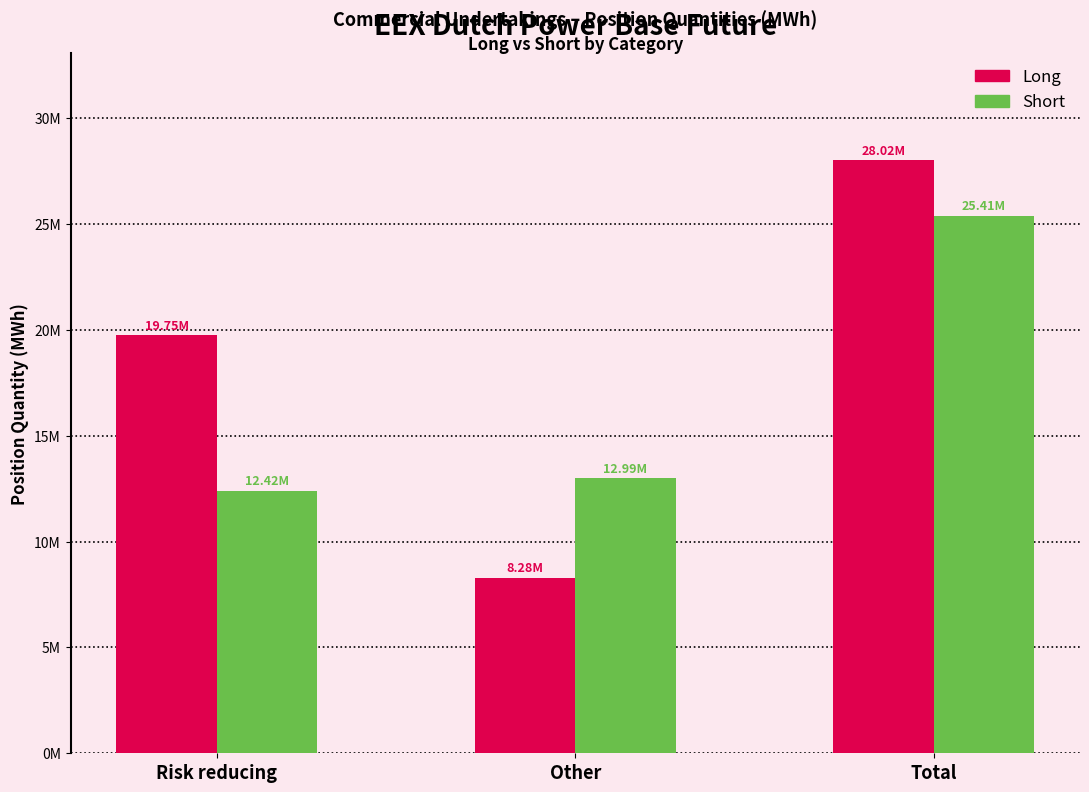

What are all the series names shown in the legend?

Long, Short